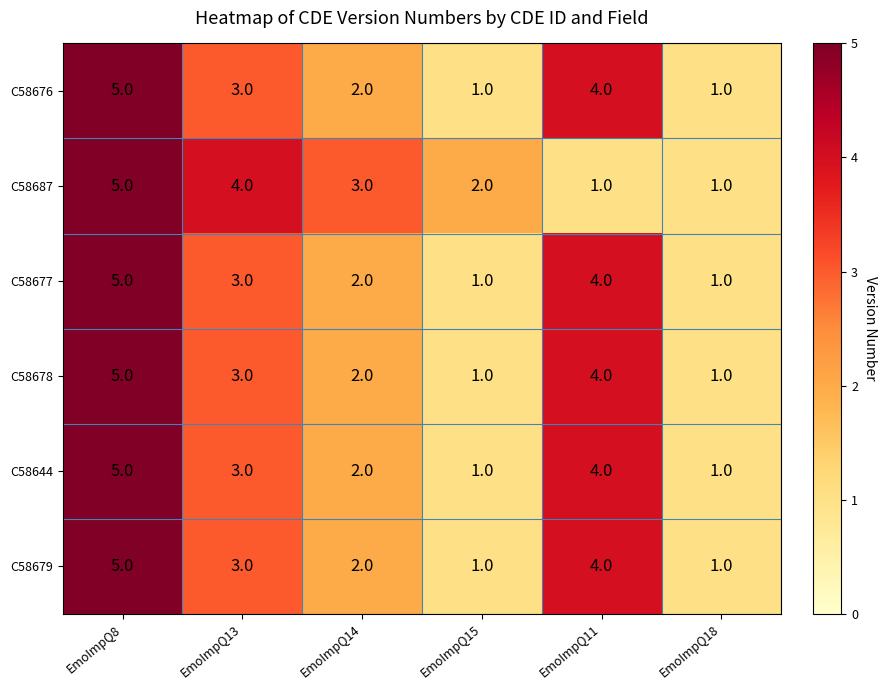

Which category has the highest value across all series?

EmoImpQ8